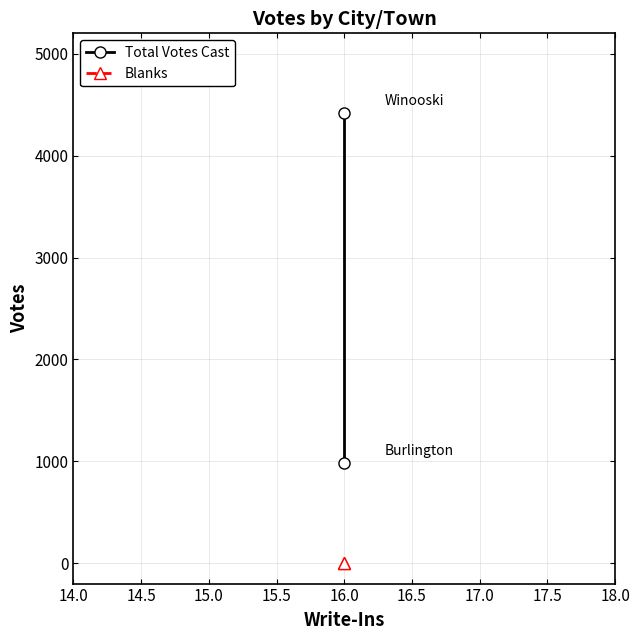

What is the sum of all Total Votes Cast values?

5406